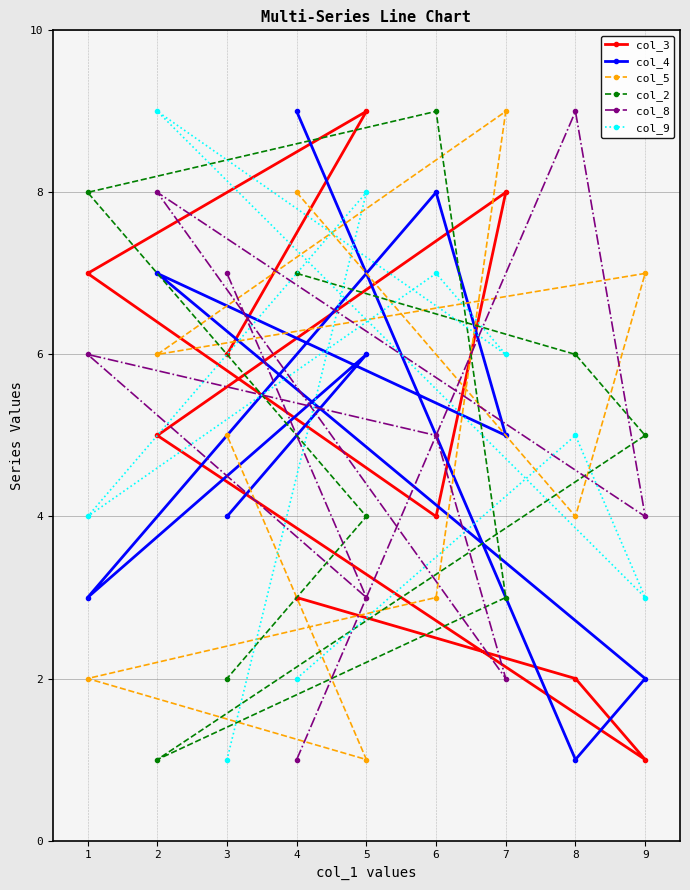

Where does the col_9 series first go above 5?

2